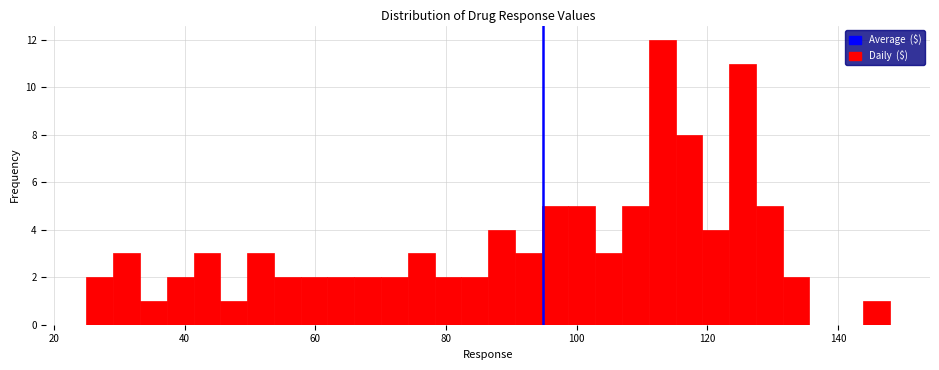

Read against the x-axis, roughly where is the centre of the tallest bar?

114